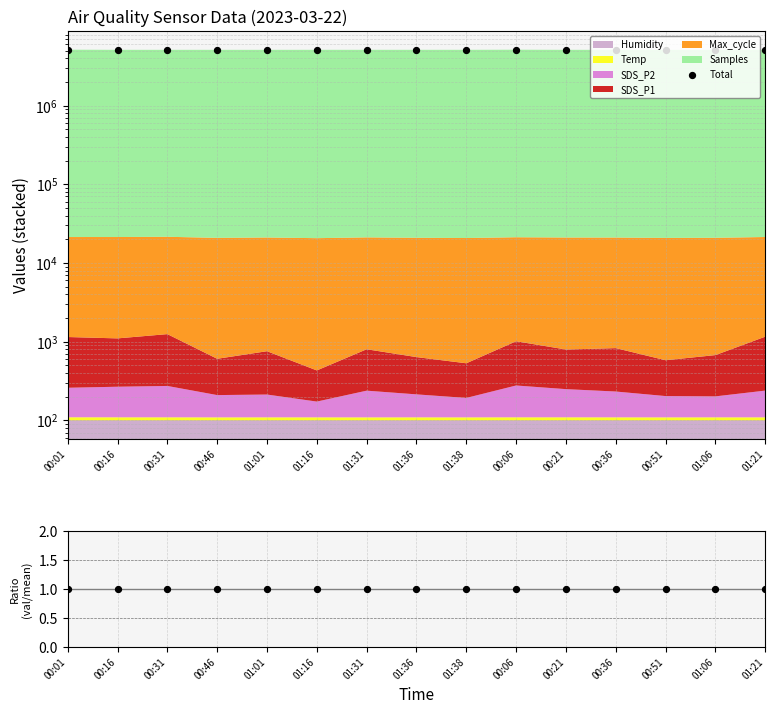

Which series has the largest total across all categories?

Total